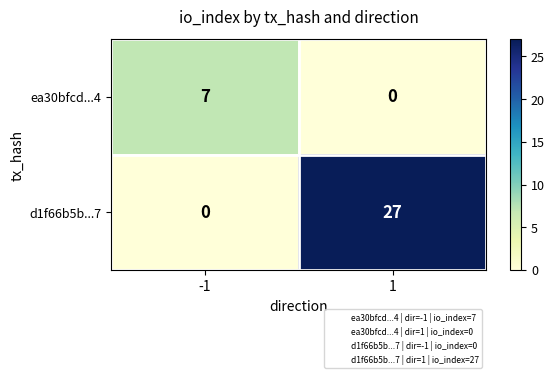

What is the approximate value of d1f66b5b...7 at 1, to the nearest 5?

25